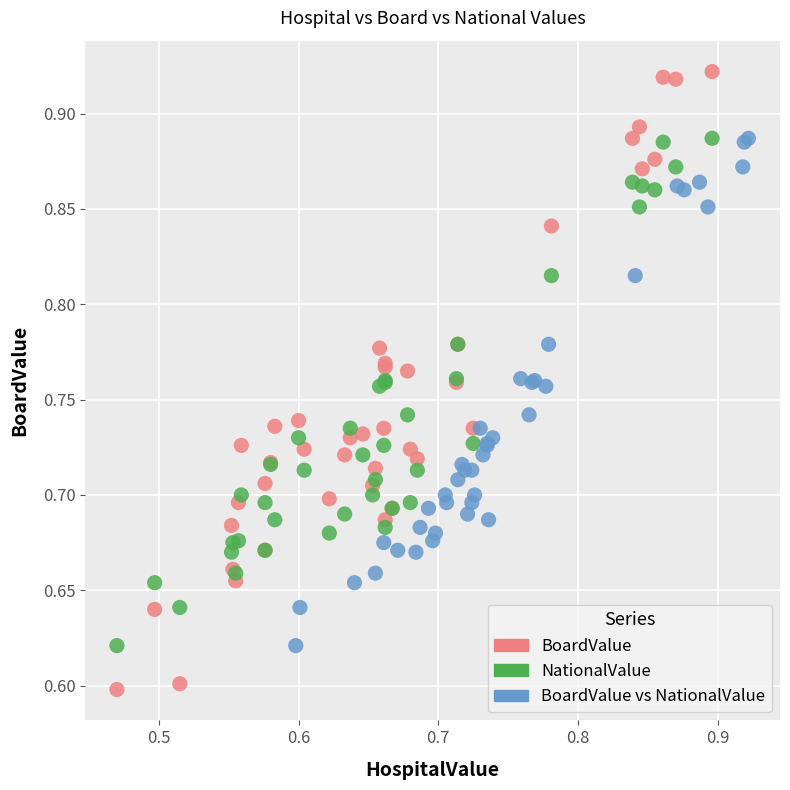

Which series has the widest spread of Y values?

BoardValue